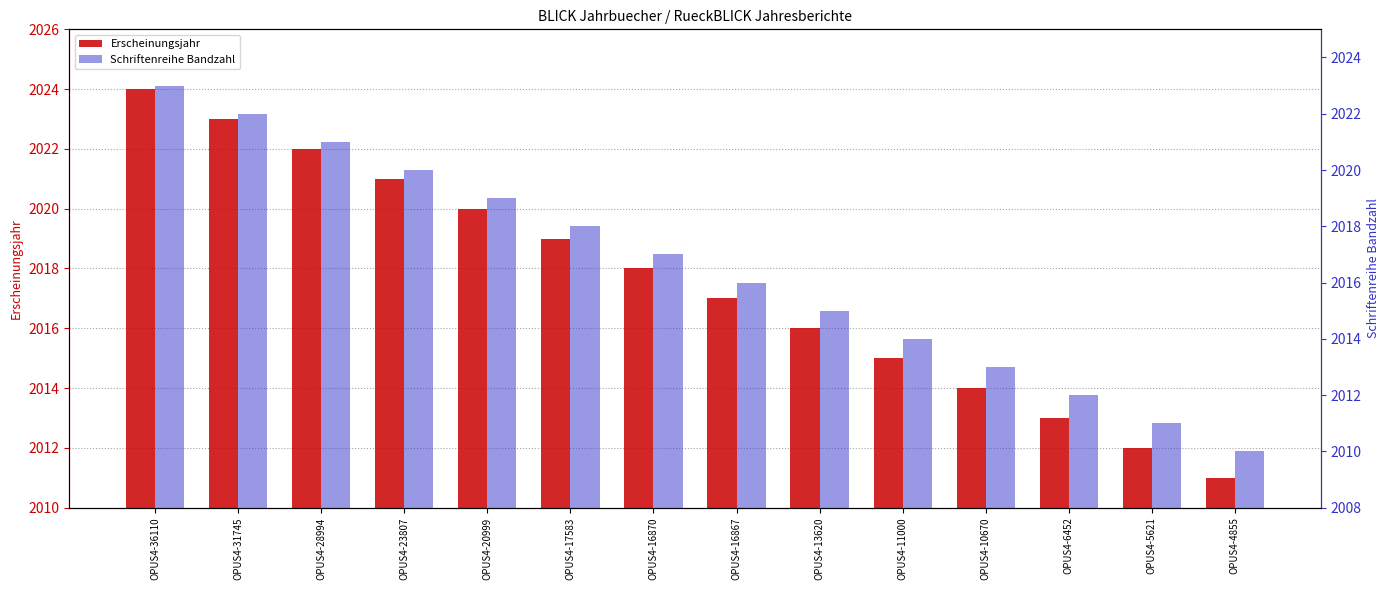

Reading right to left, extract all data points from this chart.

Erscheinungsjahr: 2011	2012	2013	2014	2015	2016	2017	2018	2019	2020	2021	2022	2023	2024
Schriftenreihe Bandzahl: 2010	2011	2012	2013	2014	2015	2016	2017	2018	2019	2020	2021	2022	2023